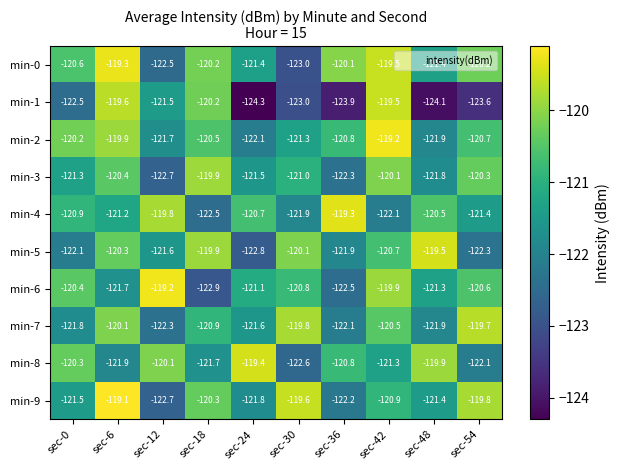

The value of min-5 at sec-12 is -28.7. True or false?

False